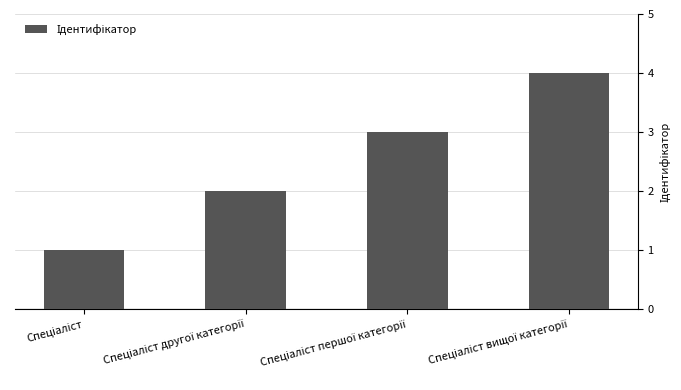

What is the smallest value displayed?

1